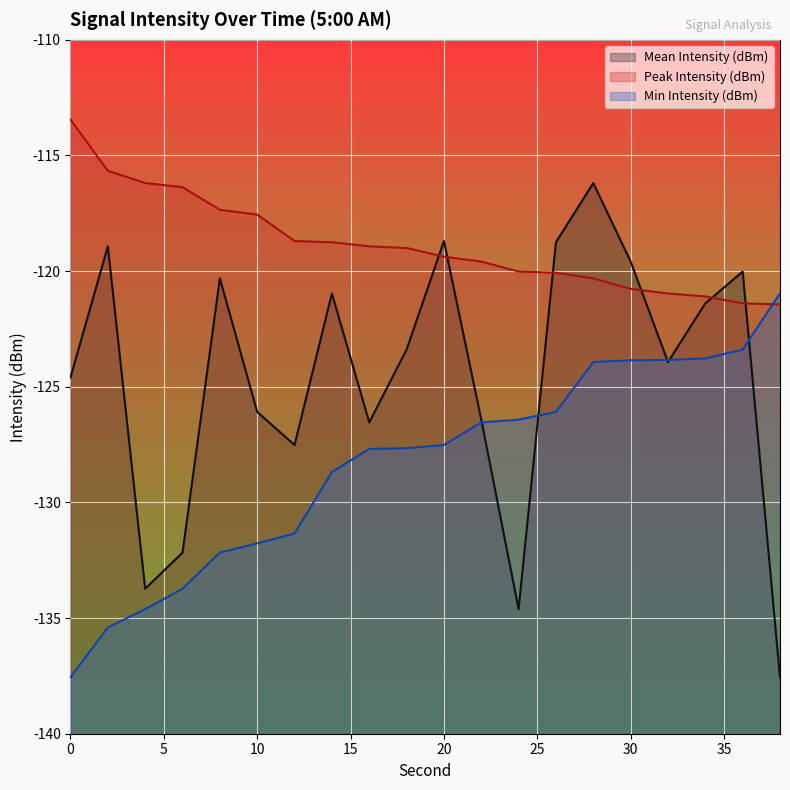

Rank the series by their maximum value, from lowest to highest.

Min Intensity (dBm), Mean Intensity (dBm), Peak Intensity (dBm)